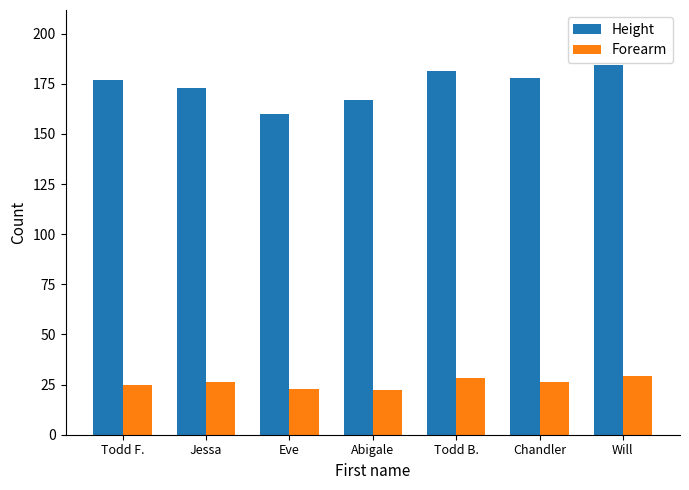

At which label is Height closest to 172?

Jessa